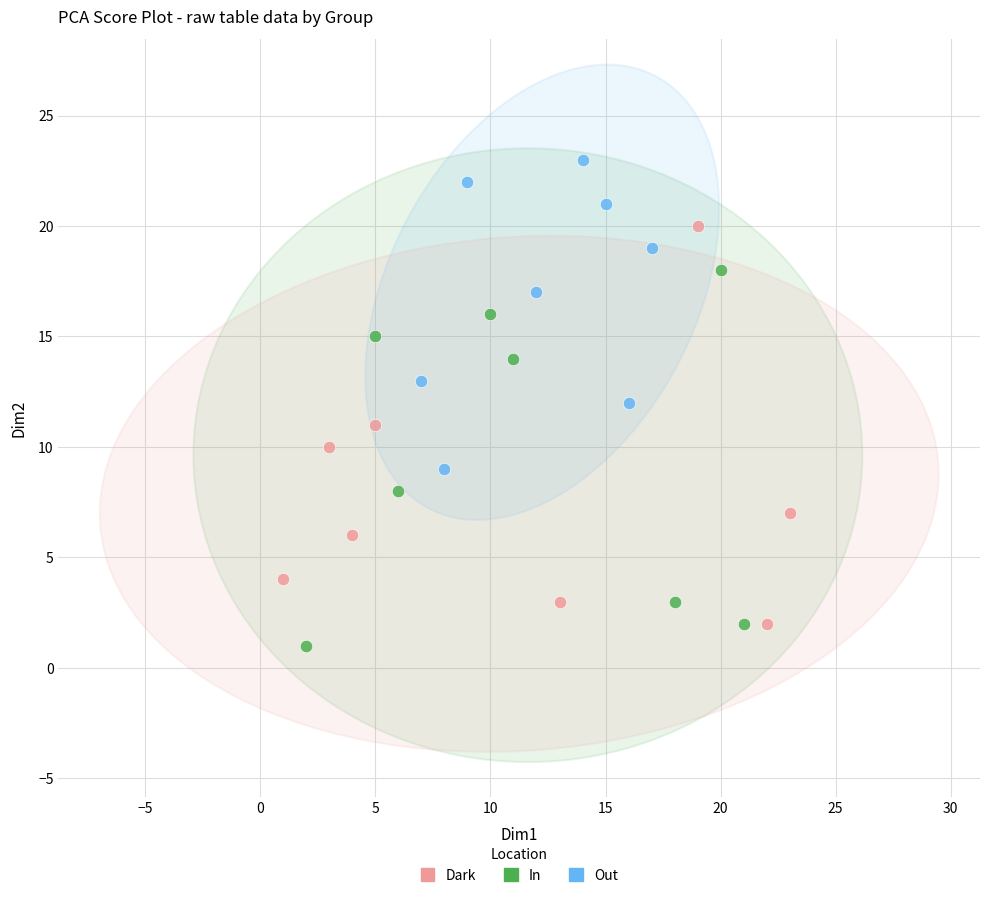

Which series reaches the minimum Y coordinate?

In